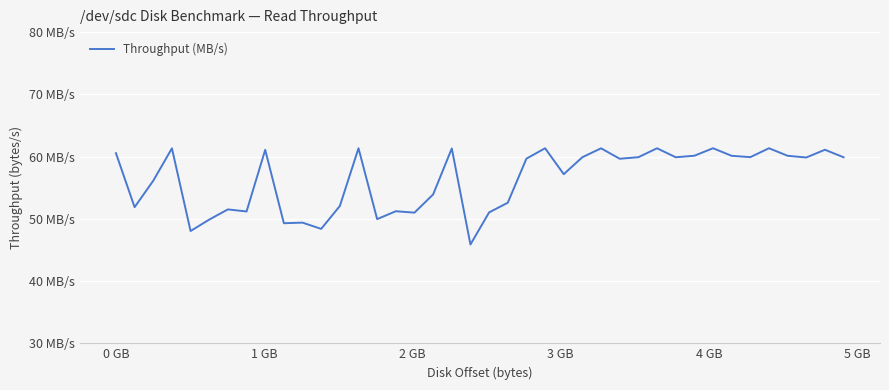

Does the chart have visible grid lines?

Yes